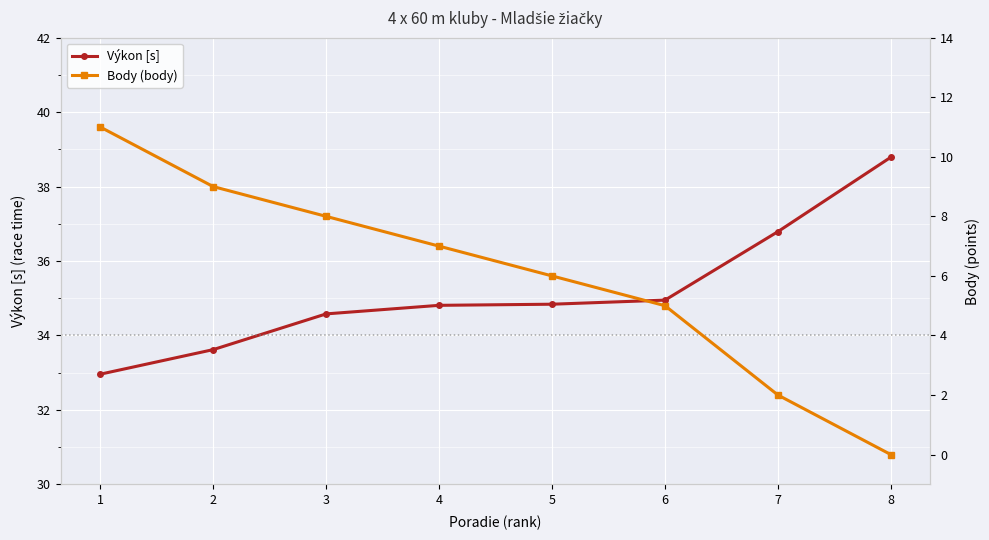

Rank the series by their maximum value, from lowest to highest.

Body (body), Výkon [s]